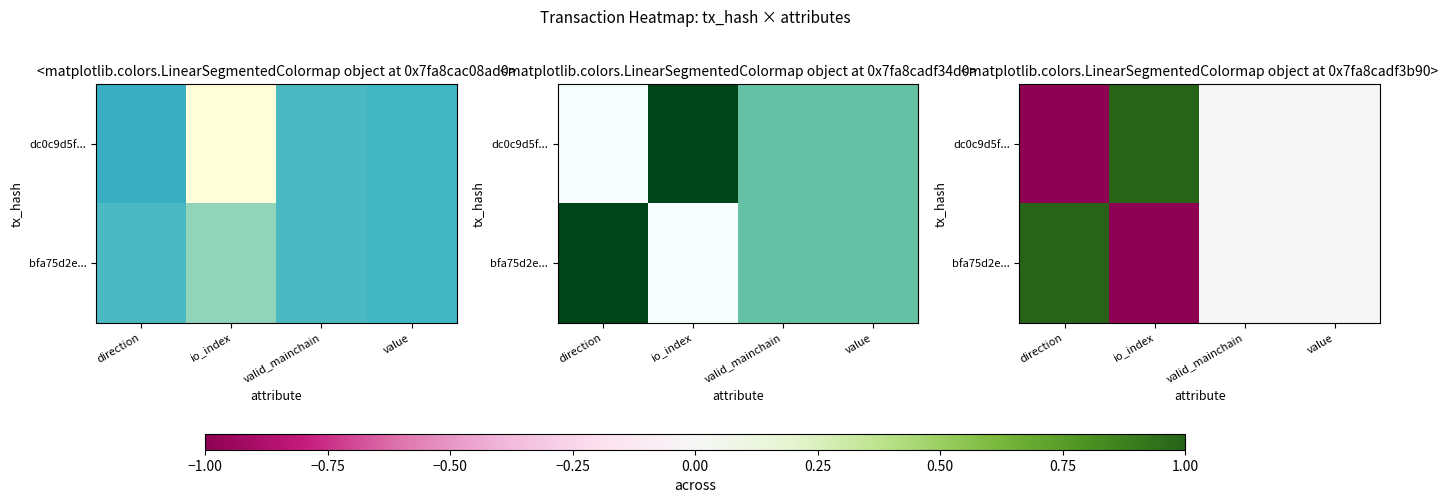

Which series has the largest range (max minus min)?

dc0c9d5f...